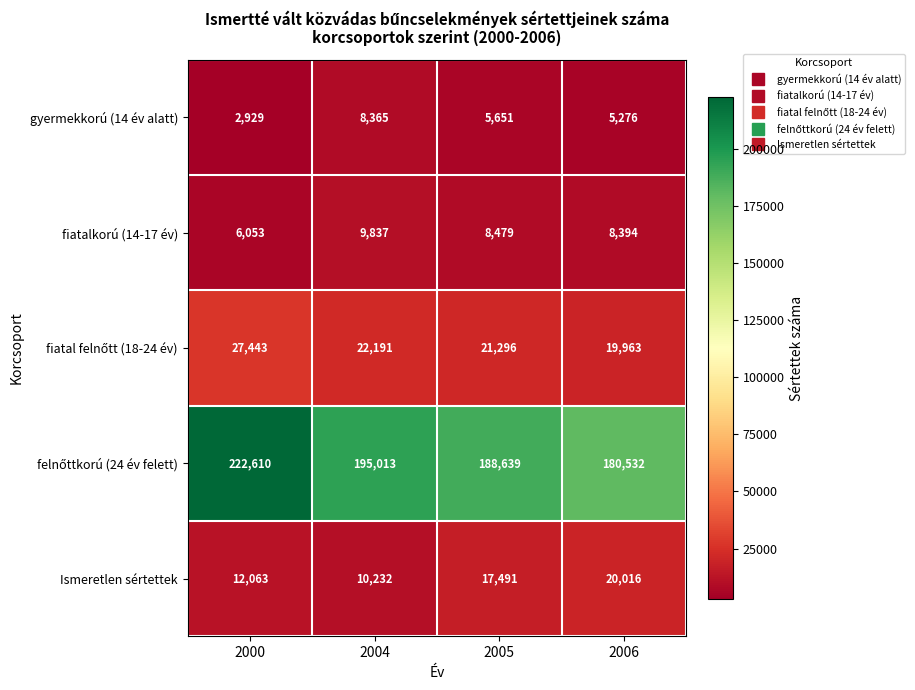

What is the total value across all series at 2000?

271098